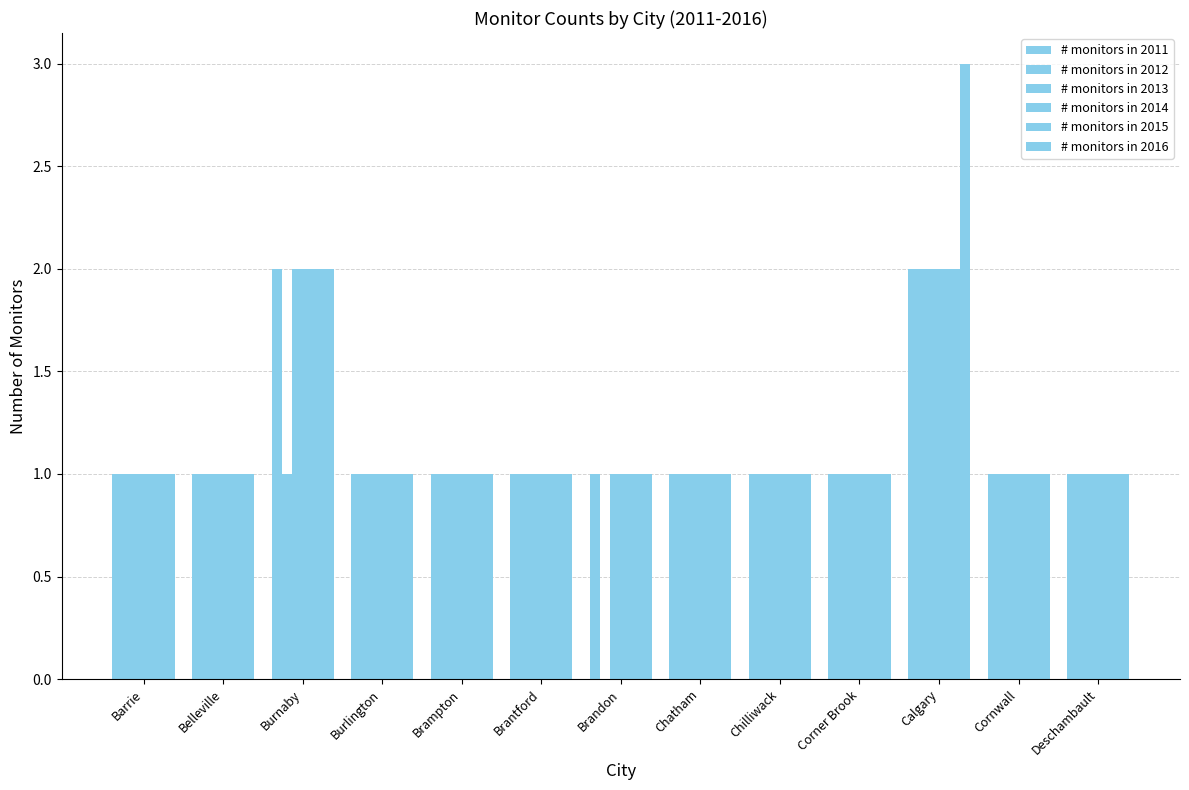

The value of # monitors in 2014 at Calgary is 2. True or false?

True